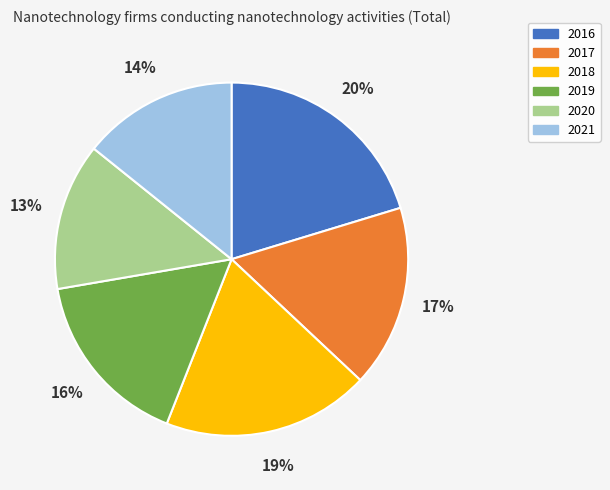

Is it true that 2016 is 9% of the pie?

False